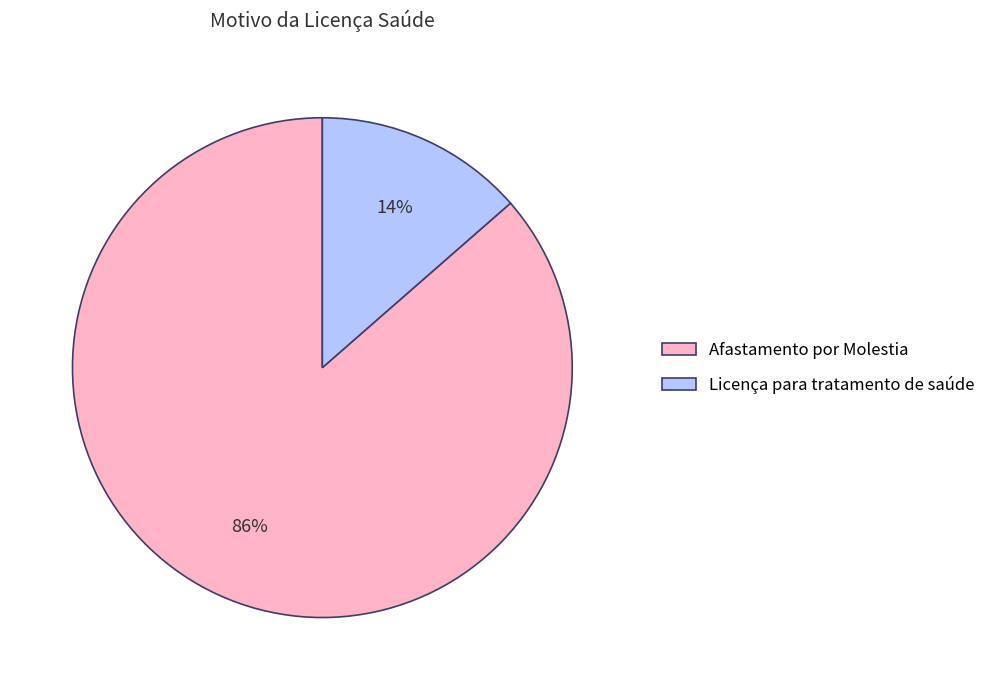

Rank the categories by value from lowest to highest.

Licença para tratamento de saúde, Afastamento por Molestia